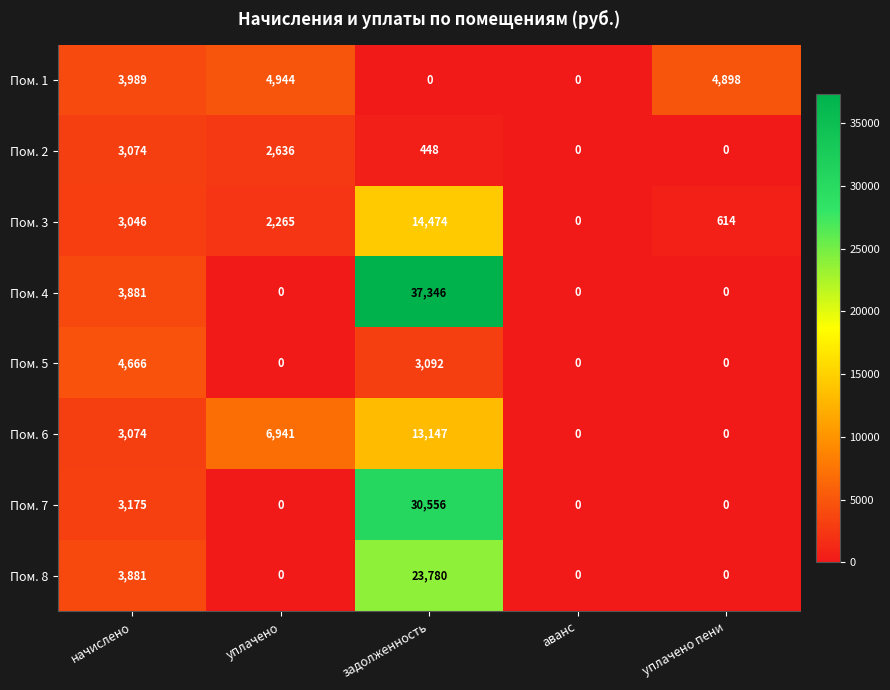

What is the highest value of the Пом. 7 series?

30556